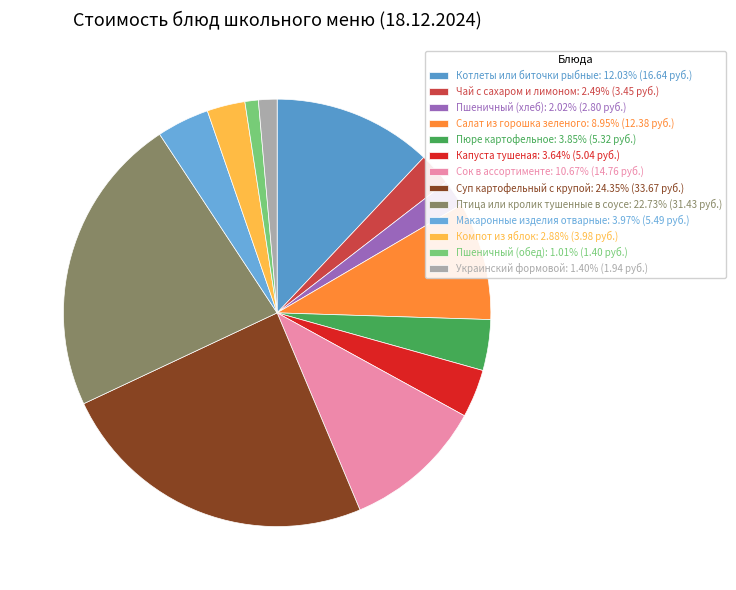

Is there any slice that represents more than half of the pie?

No